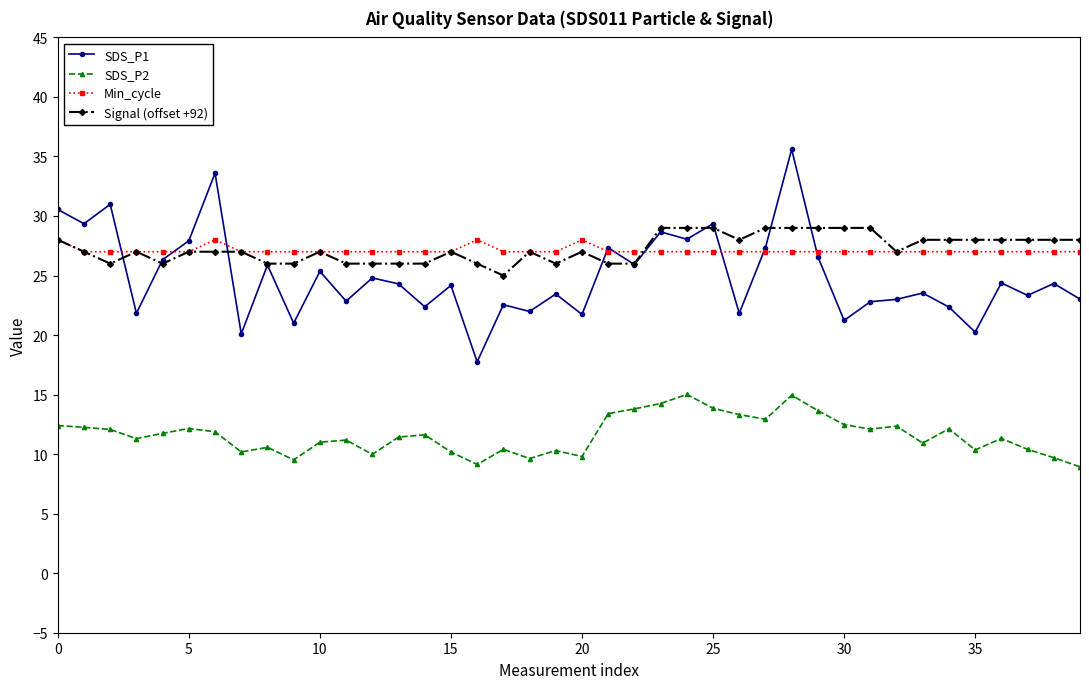

What is the minimum value for Min_cycle?

27.0